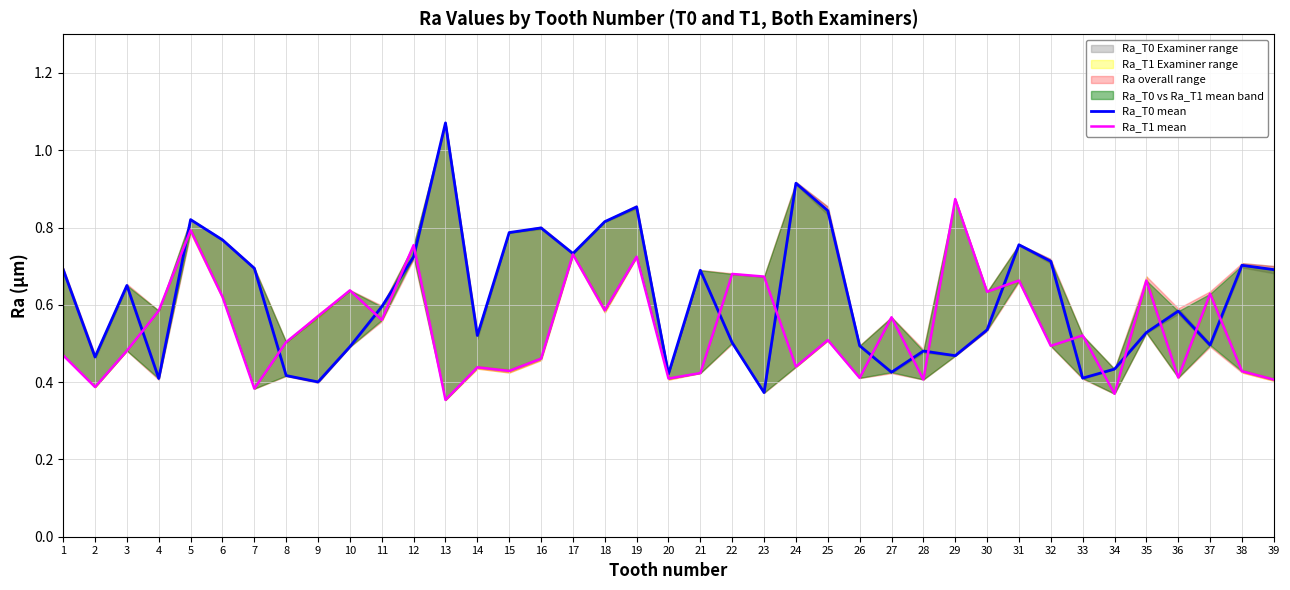

Reading right to left, extract all data points from this chart.

Ra_T0 mean: 39=0.7	38=0.7	37=0.5	36=0.6	35=0.5	34=0.4	33=0.4	32=0.7	31=0.8	30=0.5	29=0.5	28=0.5	27=0.4	26=0.5	25=0.8	24=0.9	23=0.4	22=0.5	21=0.7	20=0.4	19=0.9	18=0.8	17=0.7	16=0.8	15=0.8	14=0.5	13=1.1	12=0.7	11=0.6	10=0.5	9=0.4	8=0.4	7=0.7	6=0.8	5=0.8	4=0.4	3=0.7	2=0.5	1=0.7
Ra_T1 mean: 39=0.4	38=0.4	37=0.6	36=0.4	35=0.7	34=0.4	33=0.5	32=0.5	31=0.7	30=0.6	29=0.9	28=0.4	27=0.6	26=0.4	25=0.5	24=0.4	23=0.7	22=0.7	21=0.4	20=0.4	19=0.7	18=0.6	17=0.7	16=0.5	15=0.4	14=0.4	13=0.4	12=0.8	11=0.6	10=0.6	9=0.6	8=0.5	7=0.4	6=0.6	5=0.8	4=0.6	3=0.5	2=0.4	1=0.5